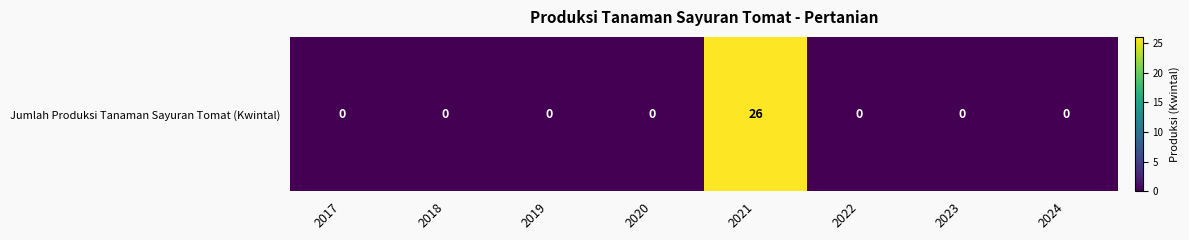

Reading left to right, list all the values displayed in this chart.

0	0	0	0	26	0	0	0